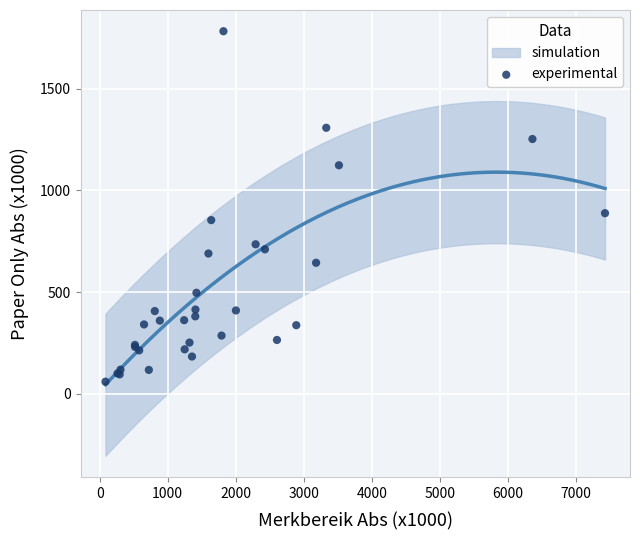

What Y value in the scatter plot is closest to 921?

888.2